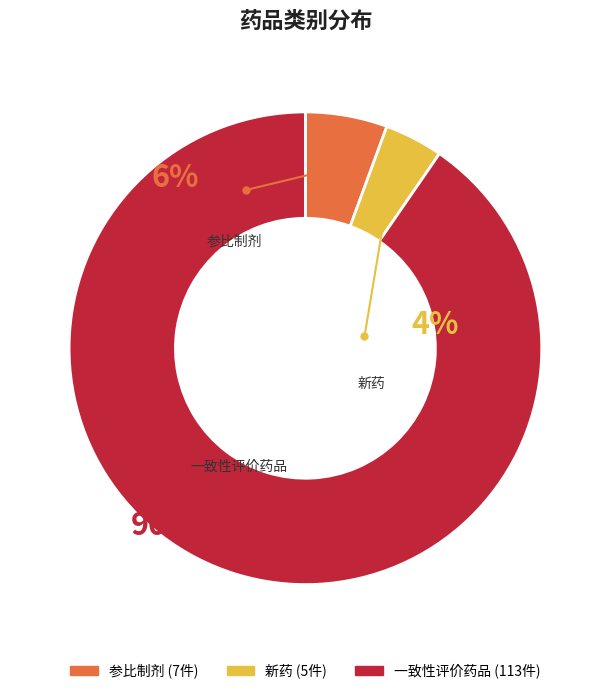

To the nearest percent, what portion does 新药 represent?

4%